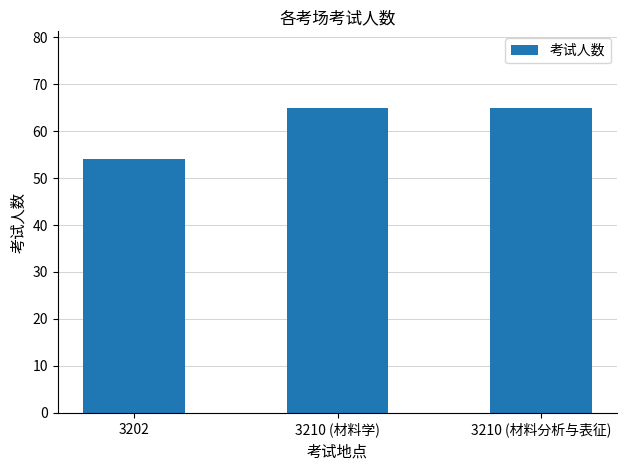

What is the label of the 3rd bar from the left?

3210 (材料分析与表征)